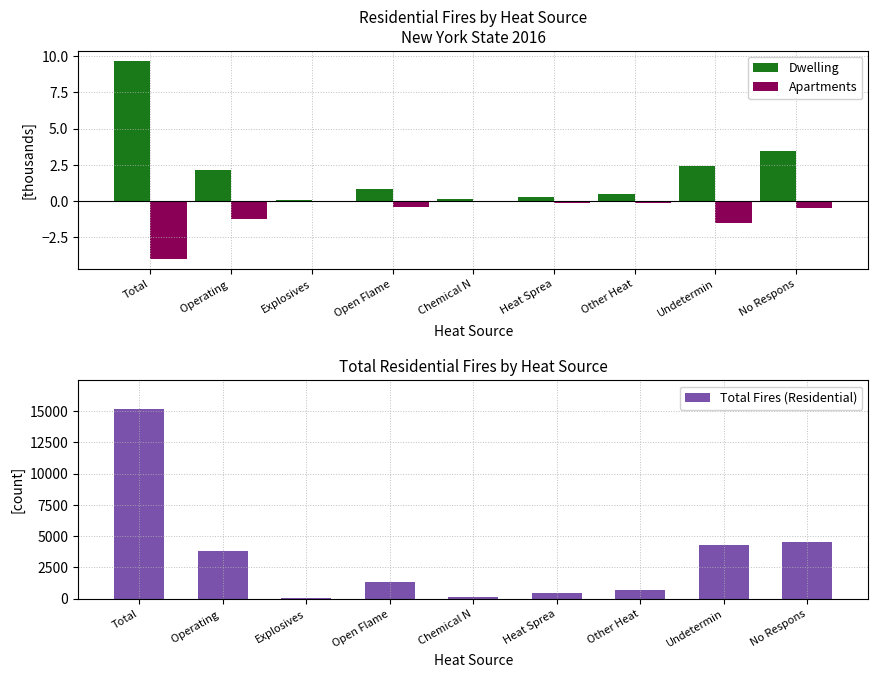

Between Total and No Respons, which series saw the biggest shift?

Total Fires (Residential)